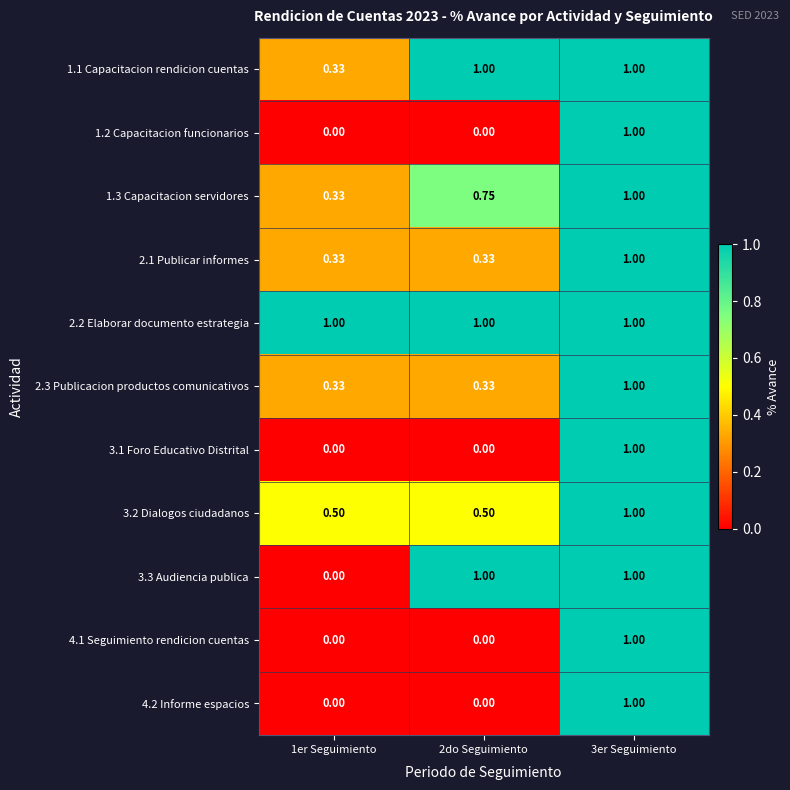

Reading left to right, extract all data points from this chart.

1.1 Capacitacion rendicion cuentas: 1er Seguimiento=0.3	2do Seguimiento=1.0	3er Seguimiento=1.0
1.2 Capacitacion funcionarios: 1er Seguimiento=0.0	2do Seguimiento=0.0	3er Seguimiento=1.0
1.3 Capacitacion servidores: 1er Seguimiento=0.3	2do Seguimiento=0.8	3er Seguimiento=1.0
2.1 Publicar informes: 1er Seguimiento=0.3	2do Seguimiento=0.3	3er Seguimiento=1.0
2.2 Elaborar documento estrategia: 1er Seguimiento=1.0	2do Seguimiento=1.0	3er Seguimiento=1.0
2.3 Publicacion productos comunicativos: 1er Seguimiento=0.3	2do Seguimiento=0.3	3er Seguimiento=1.0
3.1 Foro Educativo Distrital: 1er Seguimiento=0.0	2do Seguimiento=0.0	3er Seguimiento=1.0
3.2 Dialogos ciudadanos: 1er Seguimiento=0.5	2do Seguimiento=0.5	3er Seguimiento=1.0
3.3 Audiencia publica: 1er Seguimiento=0.0	2do Seguimiento=1.0	3er Seguimiento=1.0
4.1 Seguimiento rendicion cuentas: 1er Seguimiento=0.0	2do Seguimiento=0.0	3er Seguimiento=1.0
4.2 Informe espacios: 1er Seguimiento=0.0	2do Seguimiento=0.0	3er Seguimiento=1.0